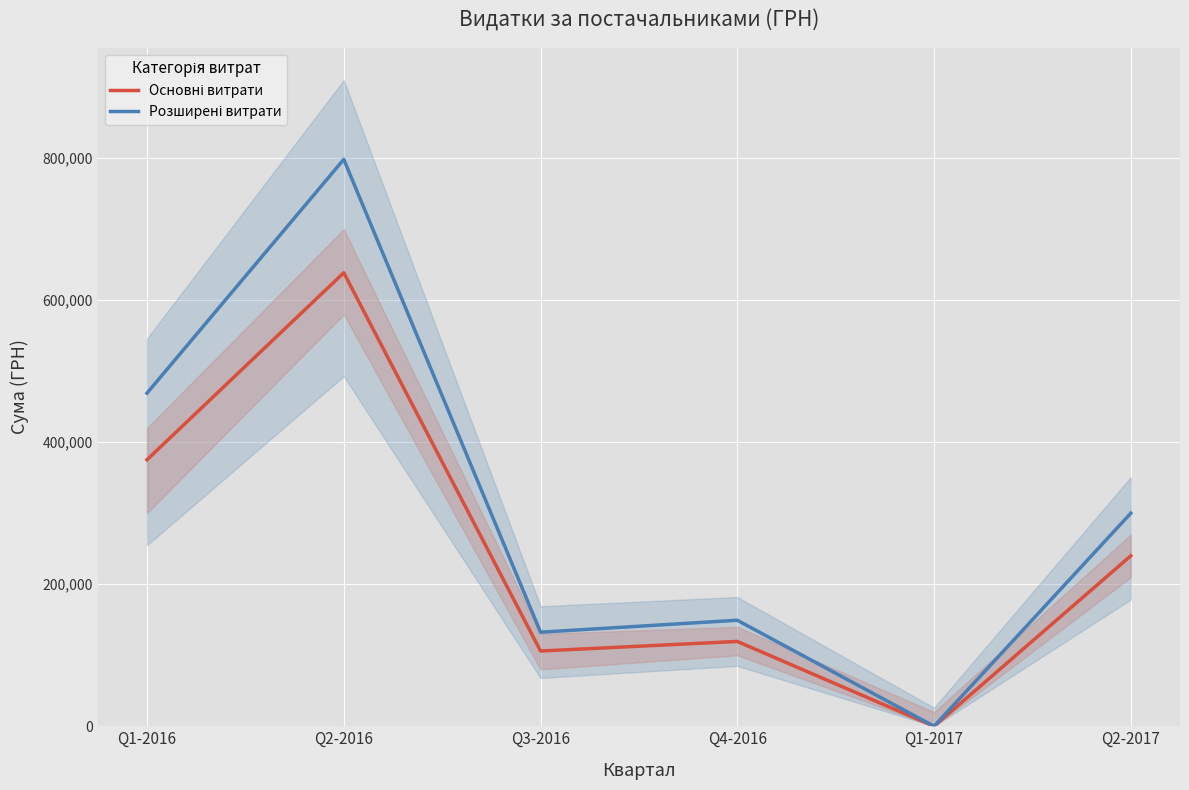

What position from the right is Q2-2017?

1